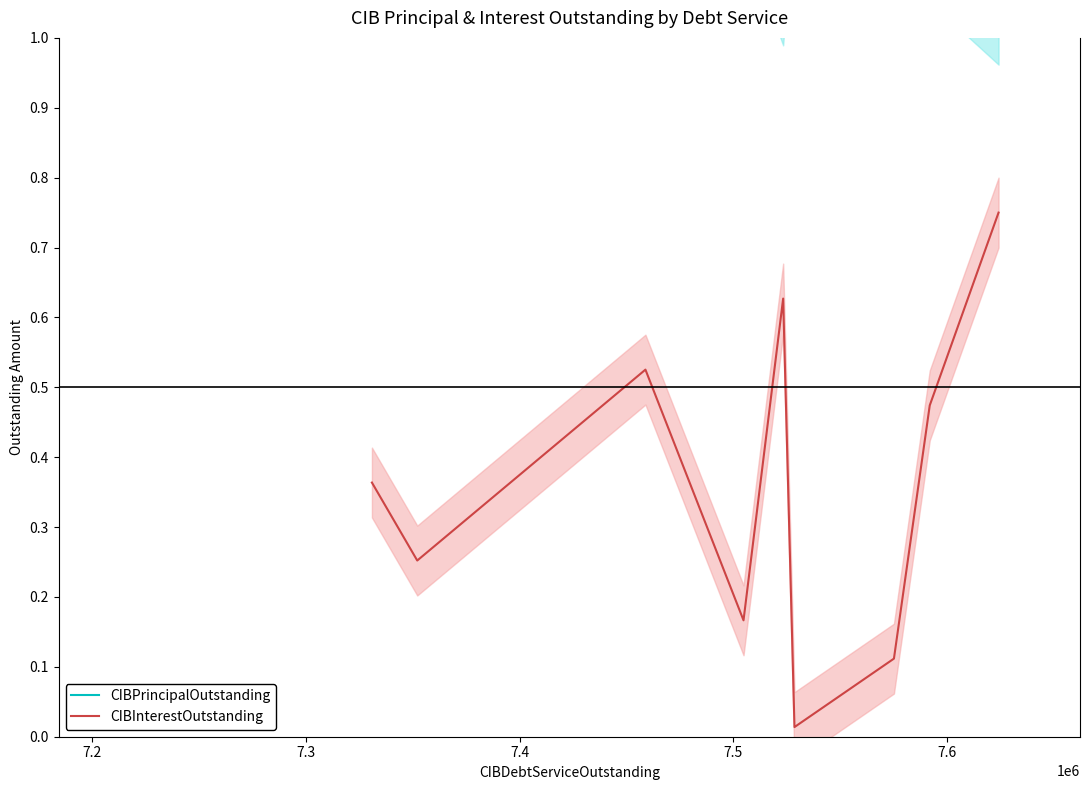

Does the chart have visible grid lines?

No